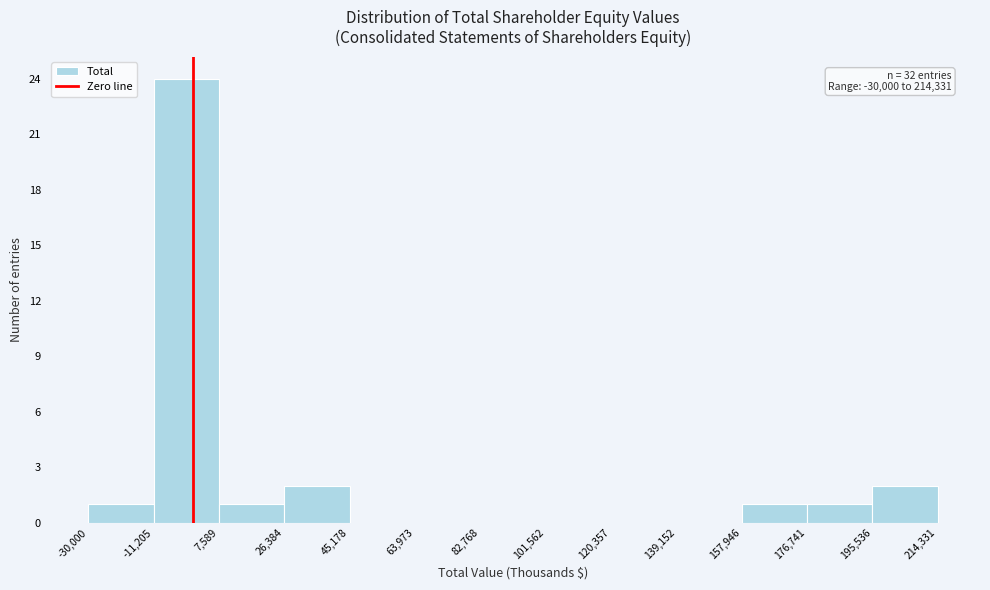

Which range on the x-axis has the tallest bar?

-11,205 to 7,589